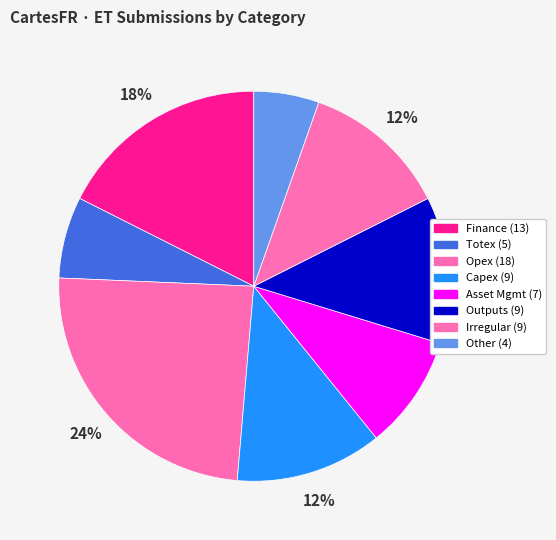

How many slices are in this pie chart?

8